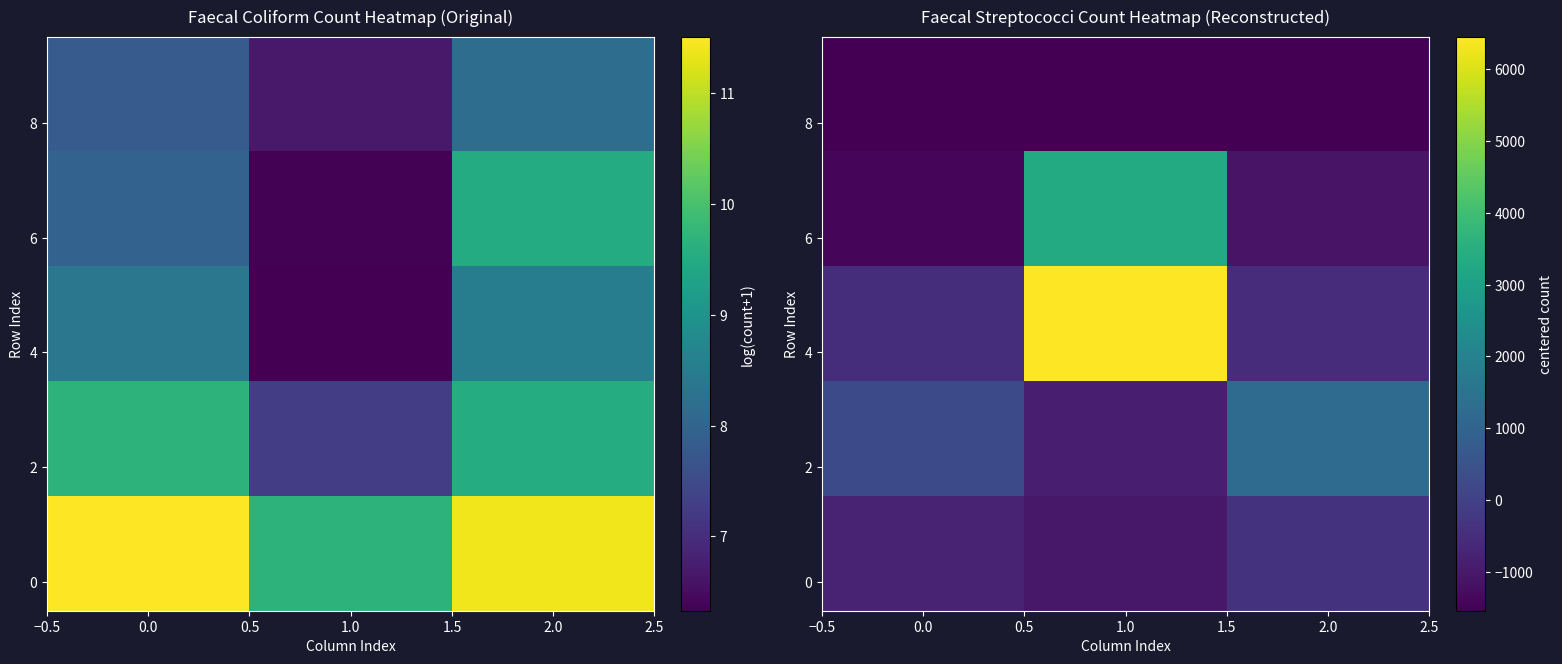

How many data points in 4 are less than -505?

2